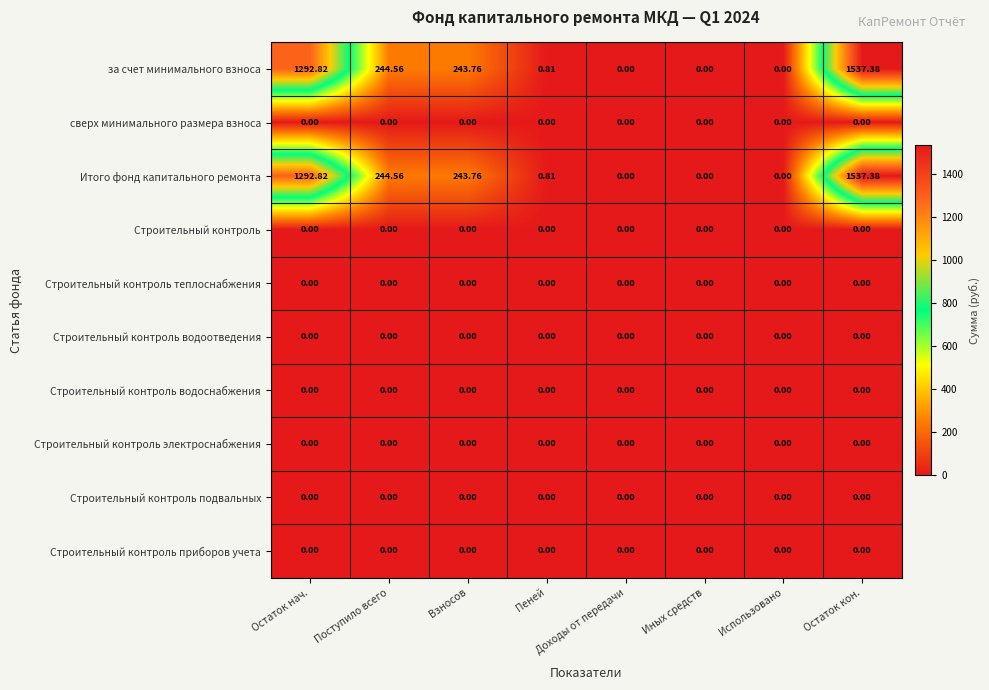

Which label corresponds to the largest value in the chart?

Остаток кон.